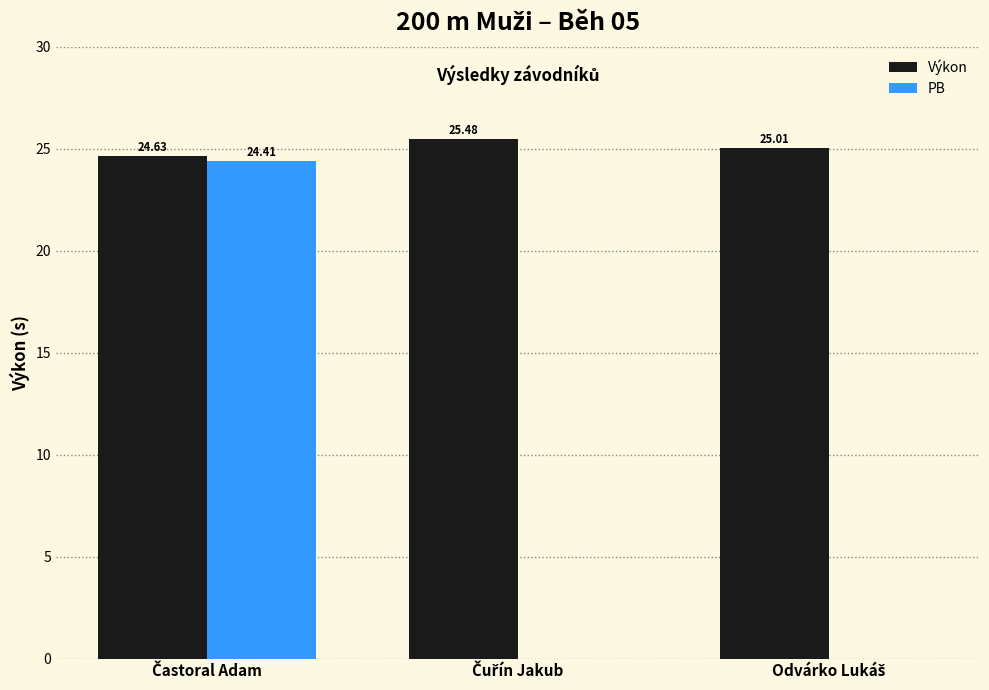

How many groups of bars are there?

3